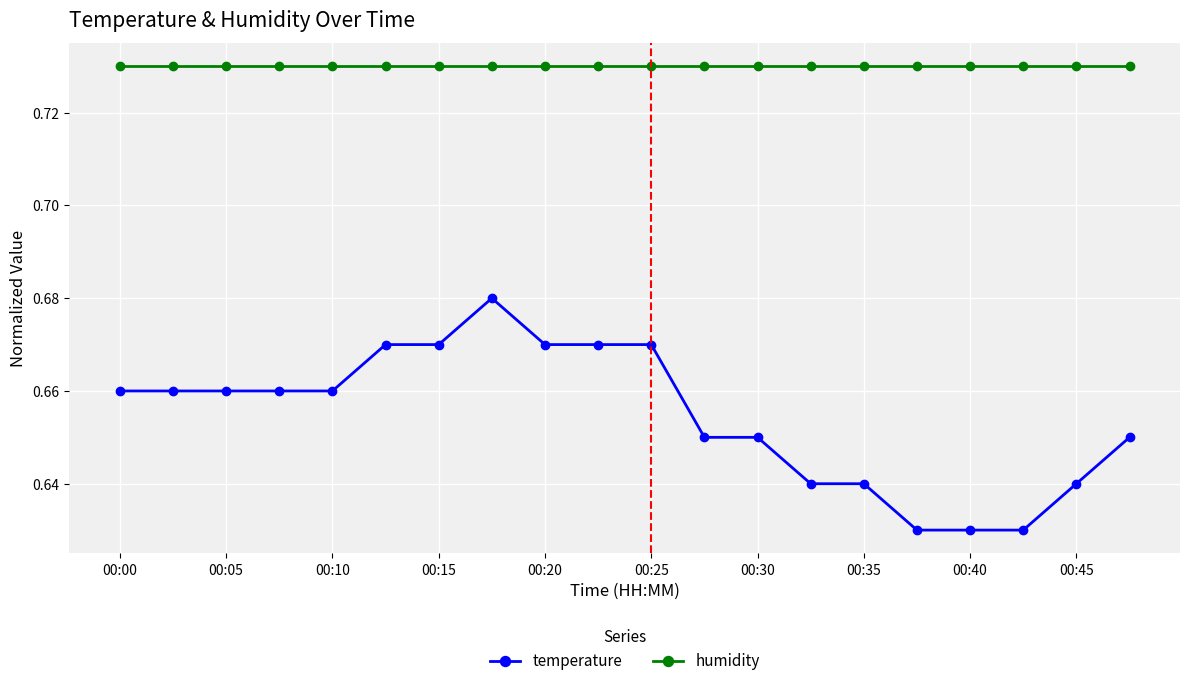

True or false: humidity and temperature intersect in this chart.

False